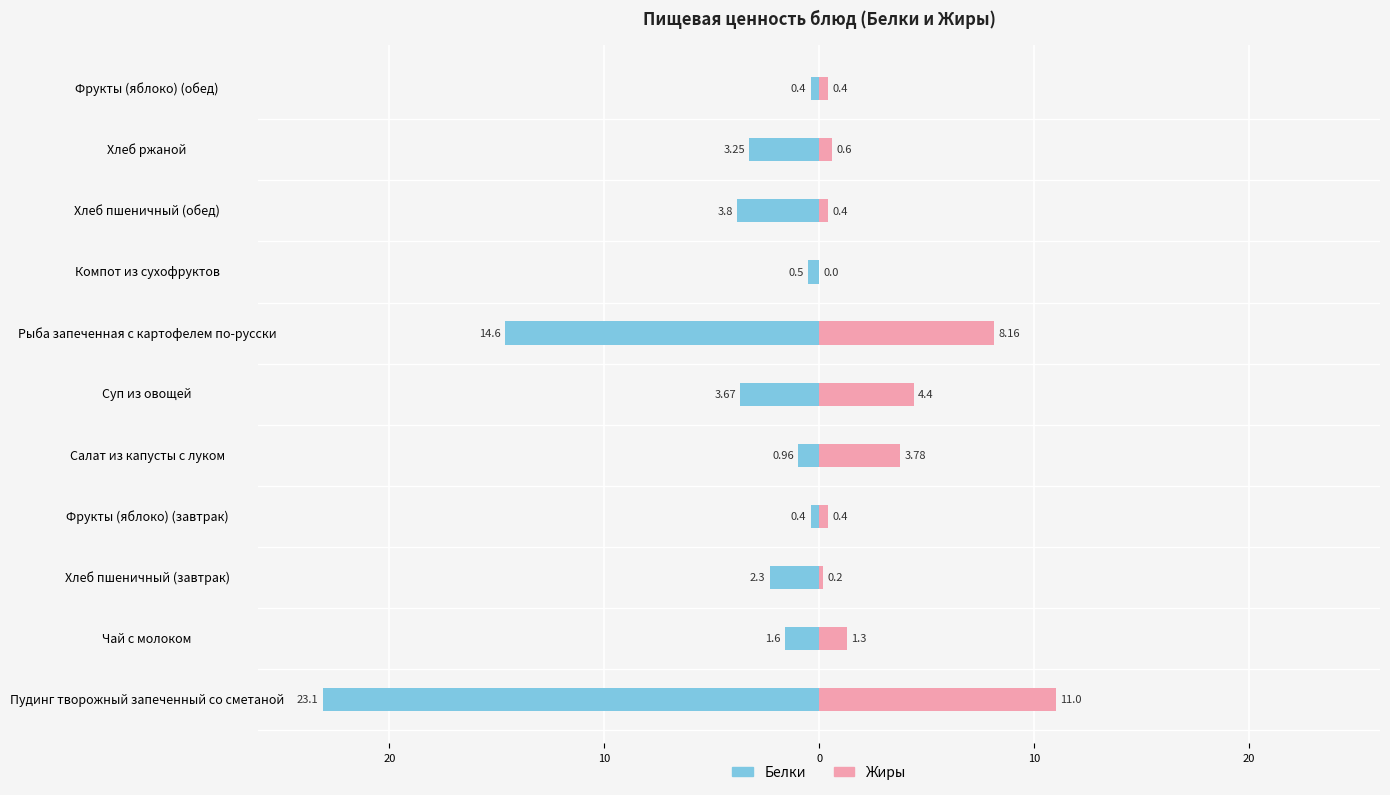

Is the value of Белки at Пудинг творожный запеченный со сметаной greater than the value of Жиры at Хлеб пшеничный (обед)?

No